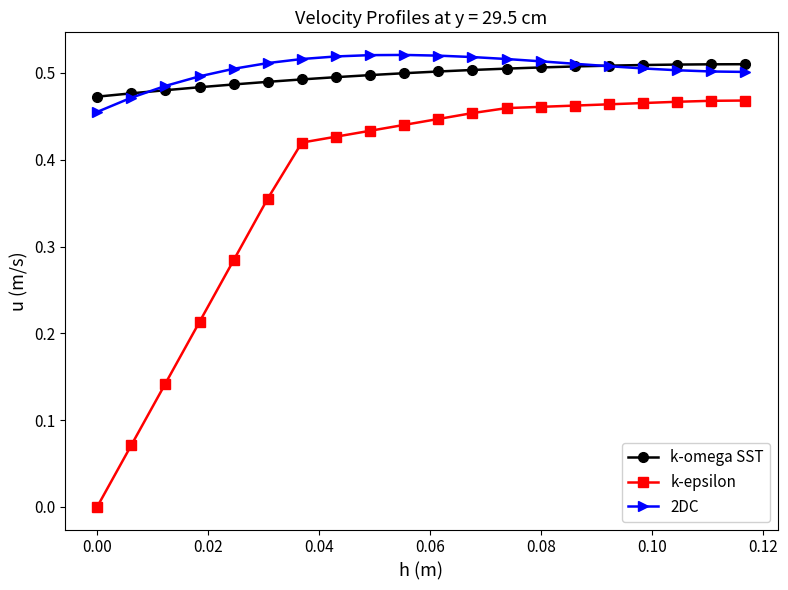

True or false: 2DC and k-epsilon intersect in this chart.

False